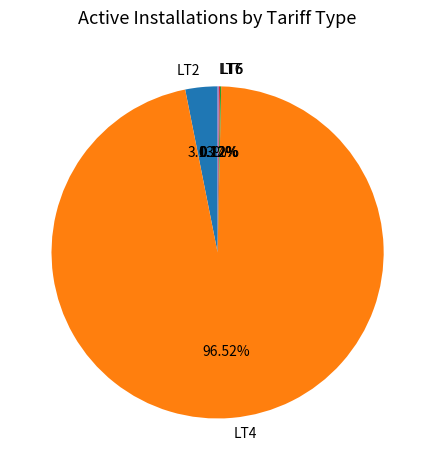

Which slice represents more than half of the pie?

LT4